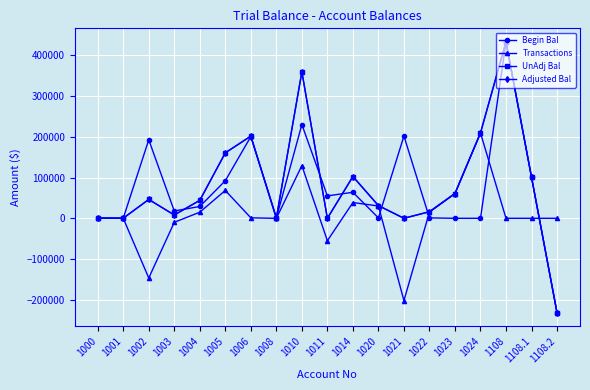

Is the value of Adjusted Bal at 1020 greater than the value of Begin Bal at 1108.2?

Yes